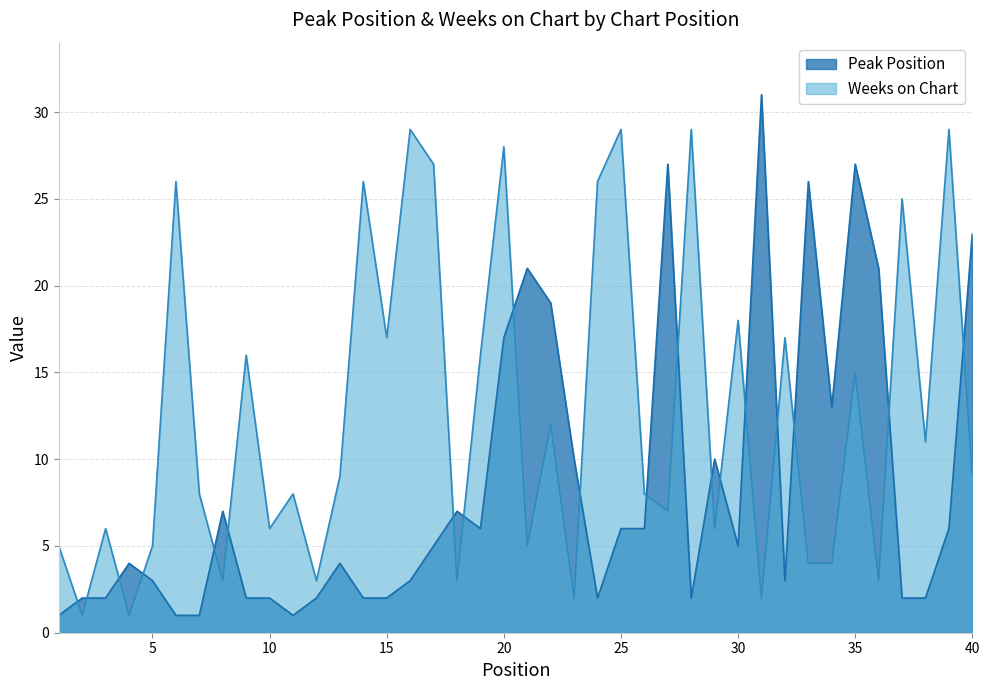

Read the Weeks on Chart value at 26, to the nearest 5.

10